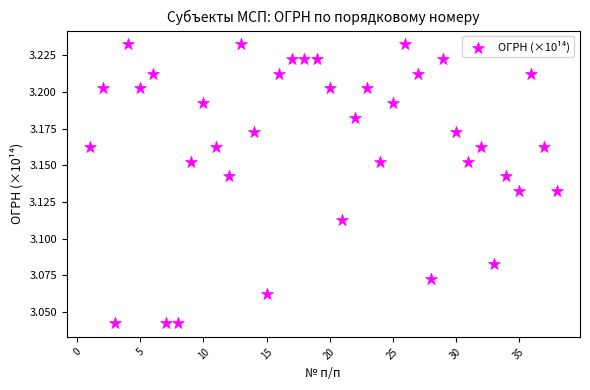

What is the range of X values (max minus min)?

37.0